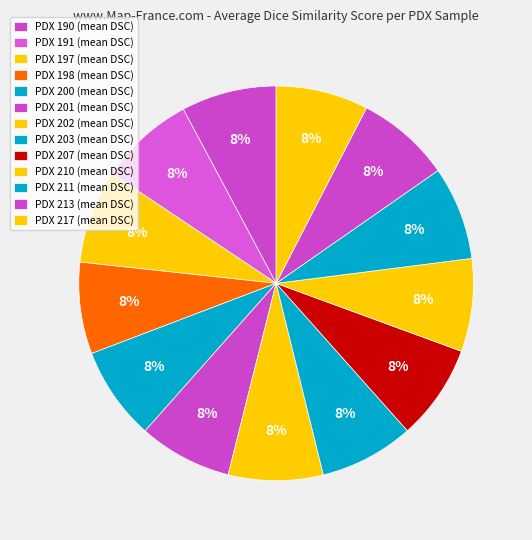

What portion of the pie excludes PDX 210?

92.4%